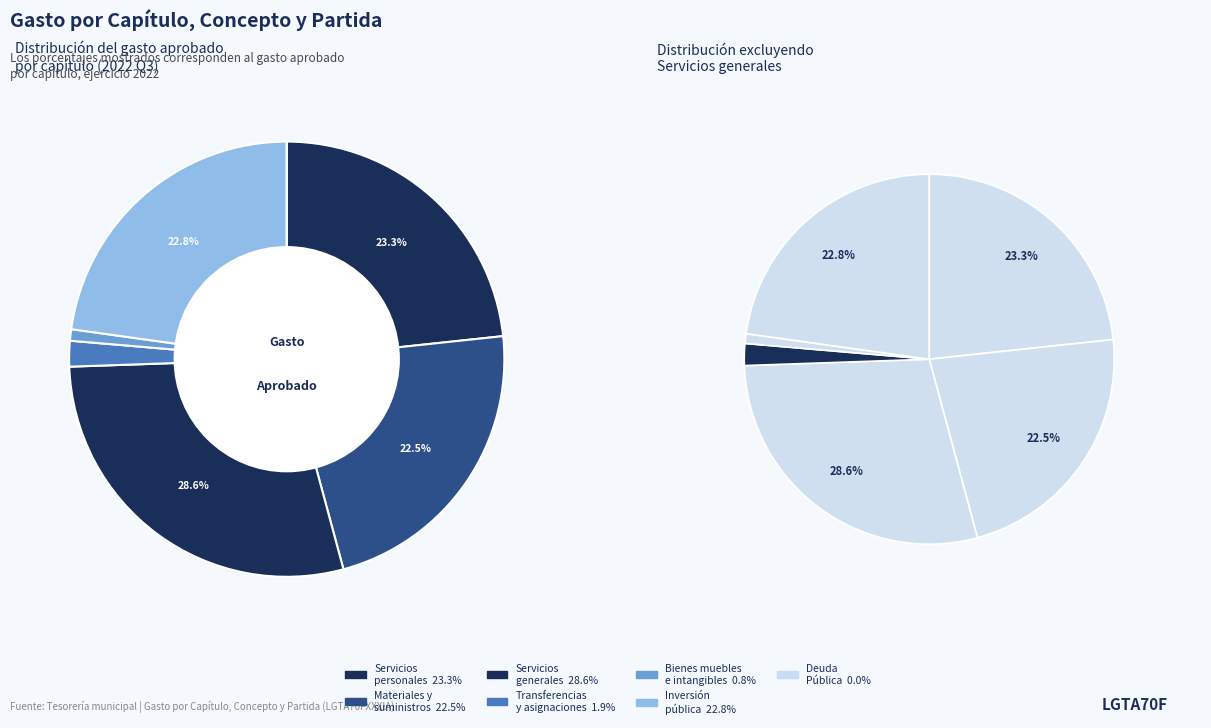

How many slices are in this pie chart?

7